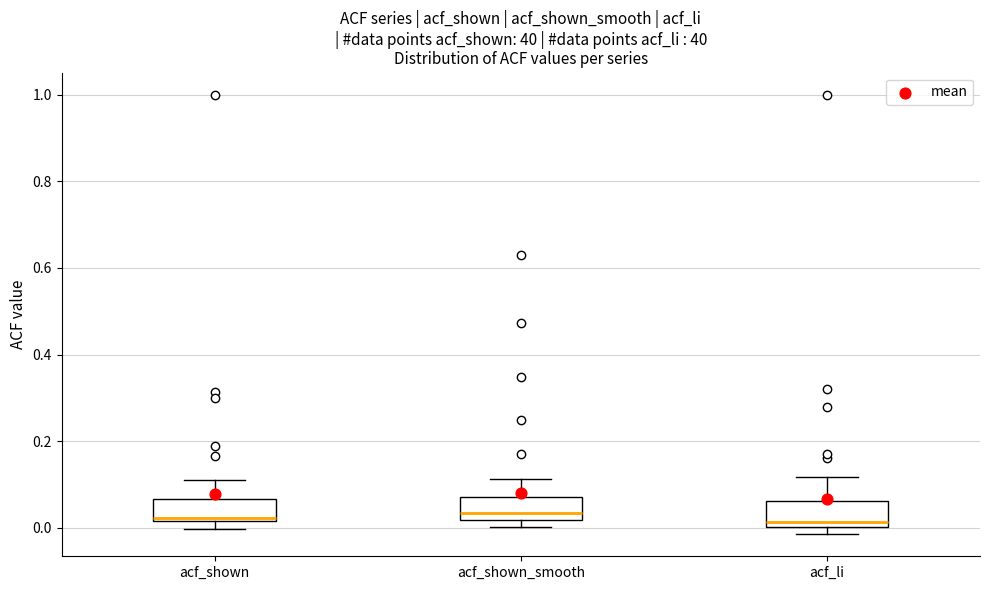

Reading left to right, read every box against the y-axis: the position of its median line, the range the box covers, and the ends of its whiskers. The values are not printed on the chart, so give them approximately, as read against the axis.

acf_shown: median 0.02 (just above the box's lower edge), box 0.02 to 0.06, whiskers 0.00 to 0.12
acf_shown_smooth: median 0.04, box 0.02 to 0.08, whiskers 0.00 to 0.12
acf_li: median 0.02, box 0.00 to 0.06, whiskers -0.02 to 0.12